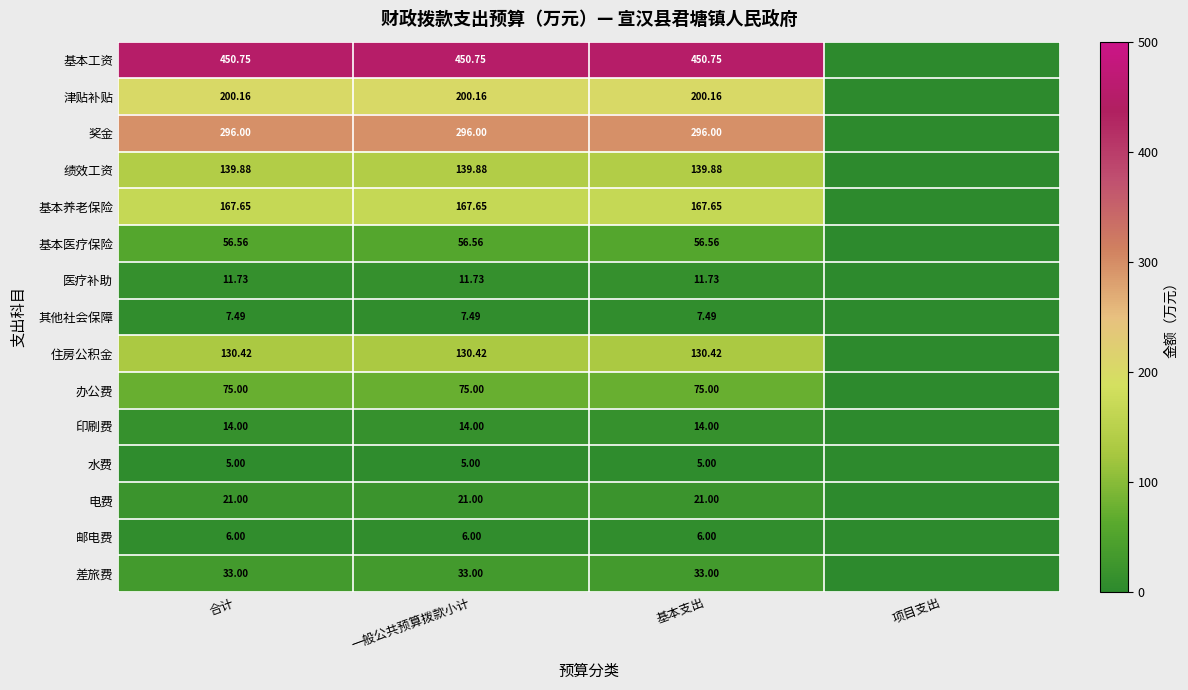

What is the total value across all series at 合计?

1614.6